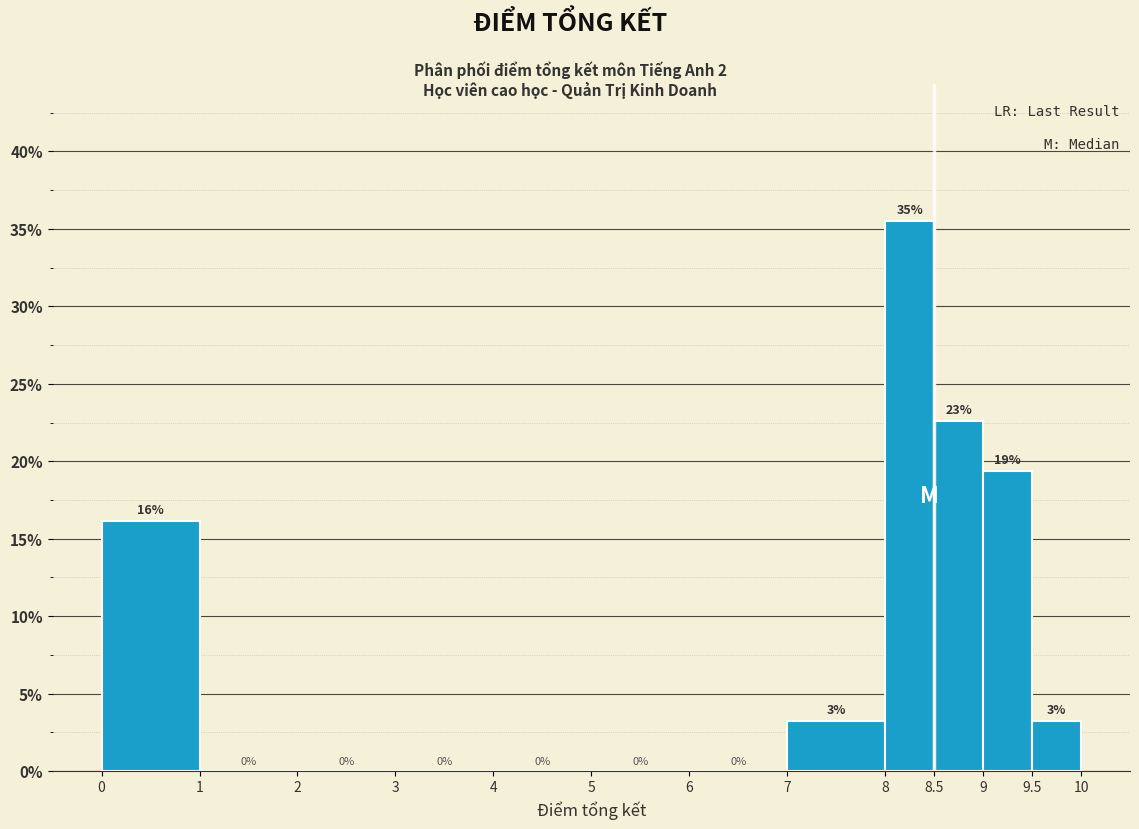

Which range on the x-axis has the tallest bar?

8 to 8.5